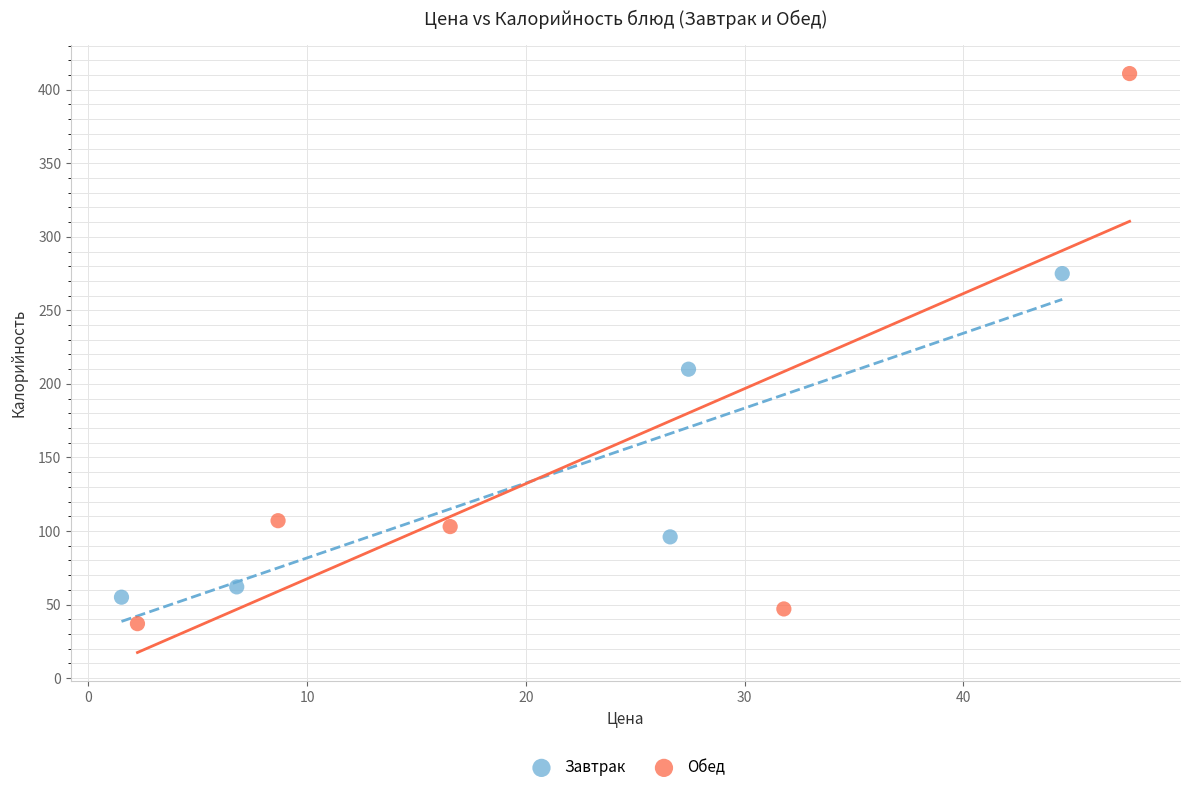

What are all the series names shown in the legend?

Завтрак, Обед